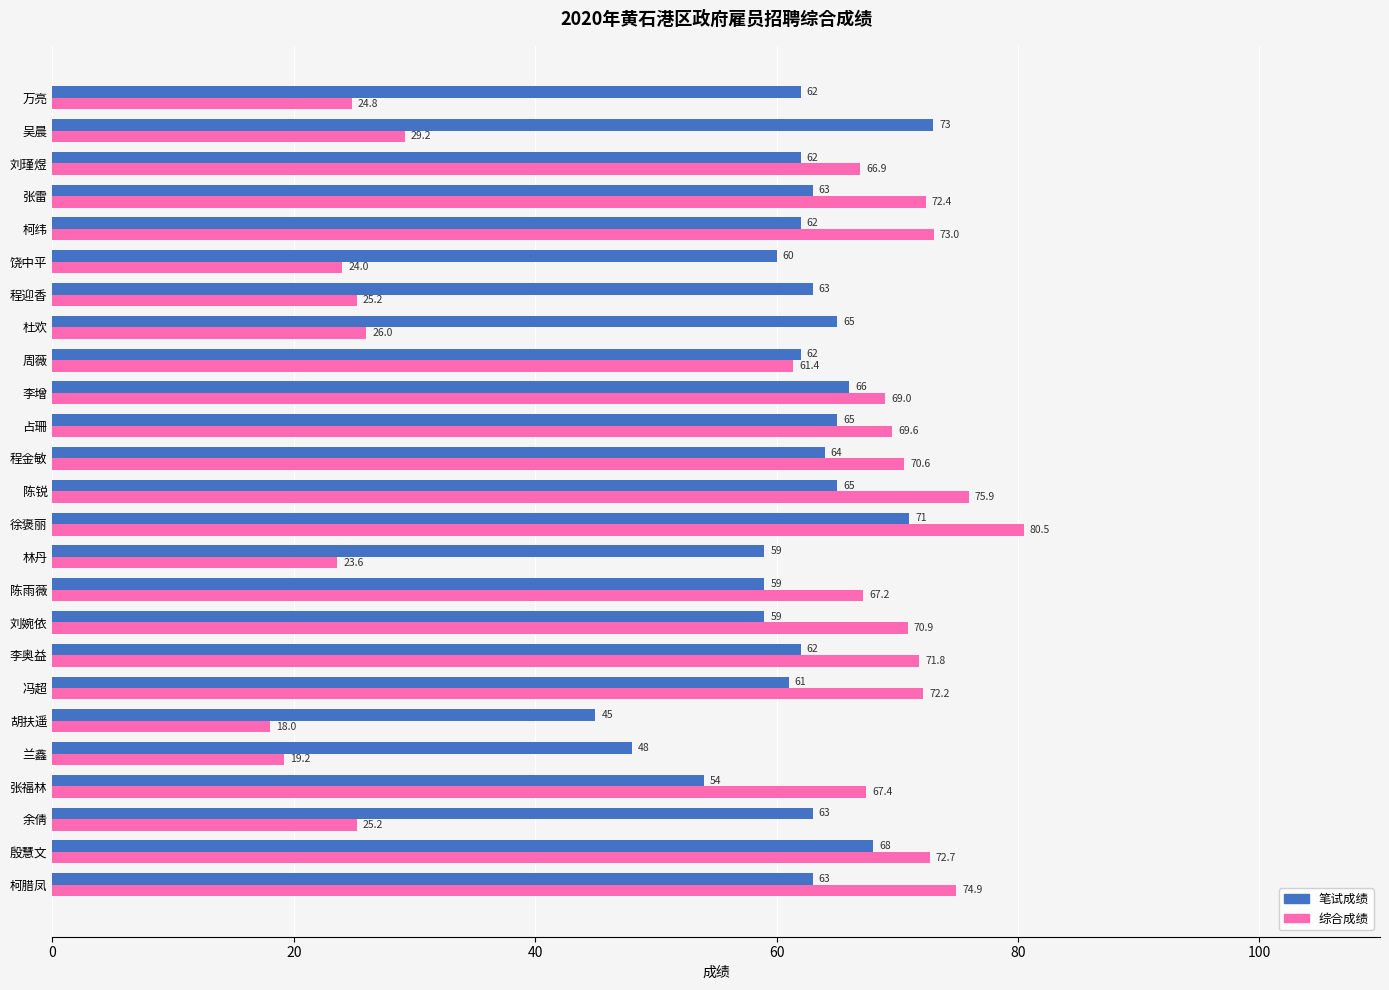

What is the maximum value shown in the chart?

80.5